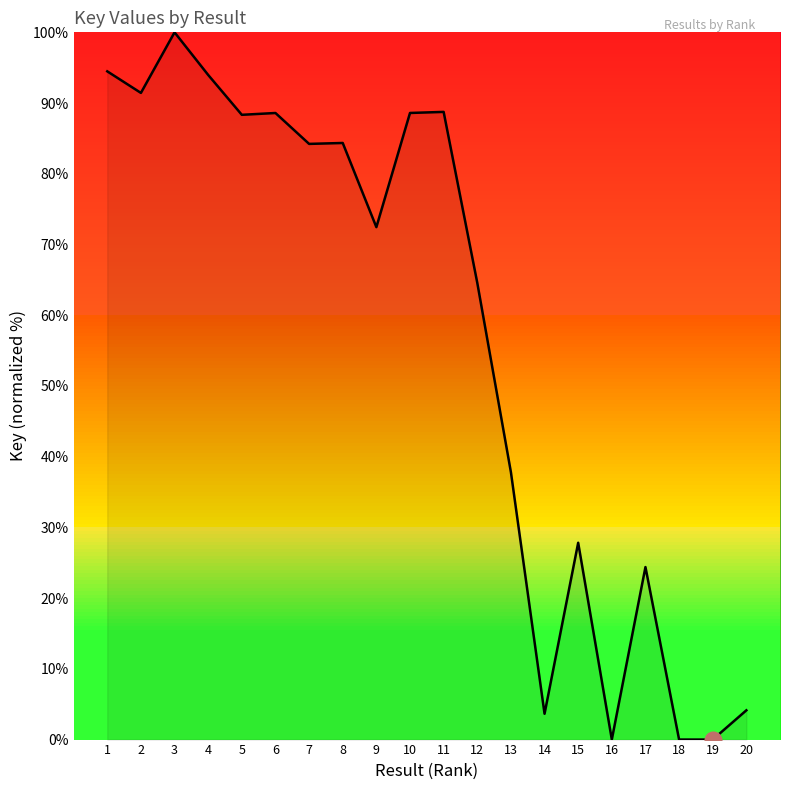

Does the chart display data point markers on the line(s)?

No